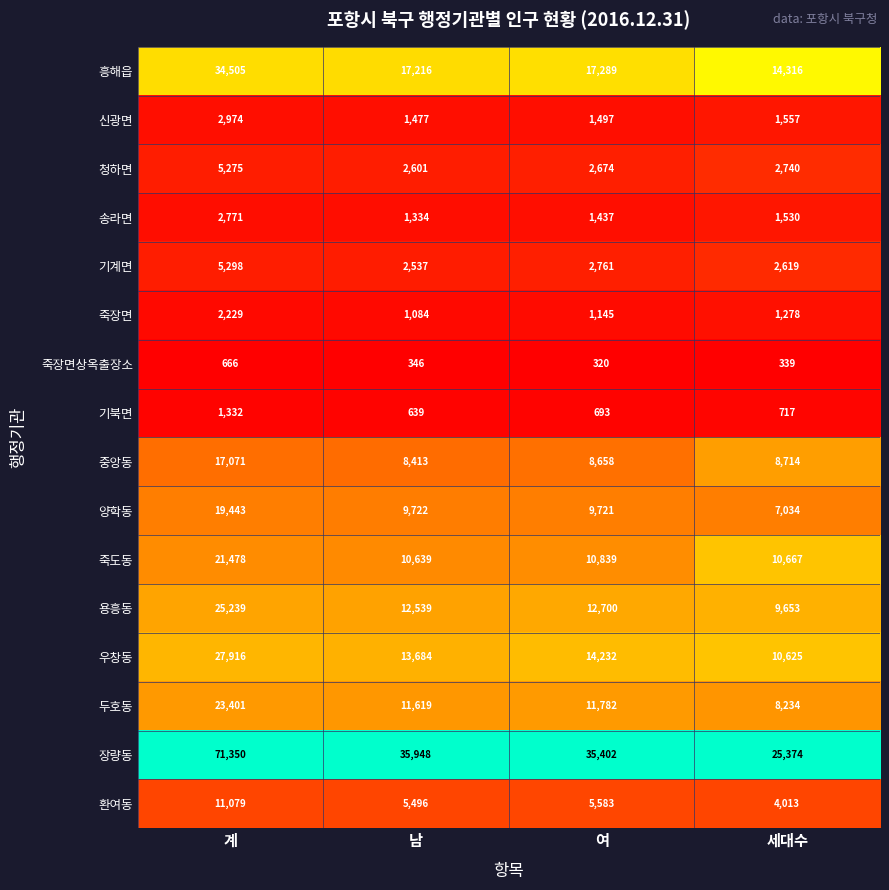

The 청하면 series shows 1337 at 계. True or false?

False